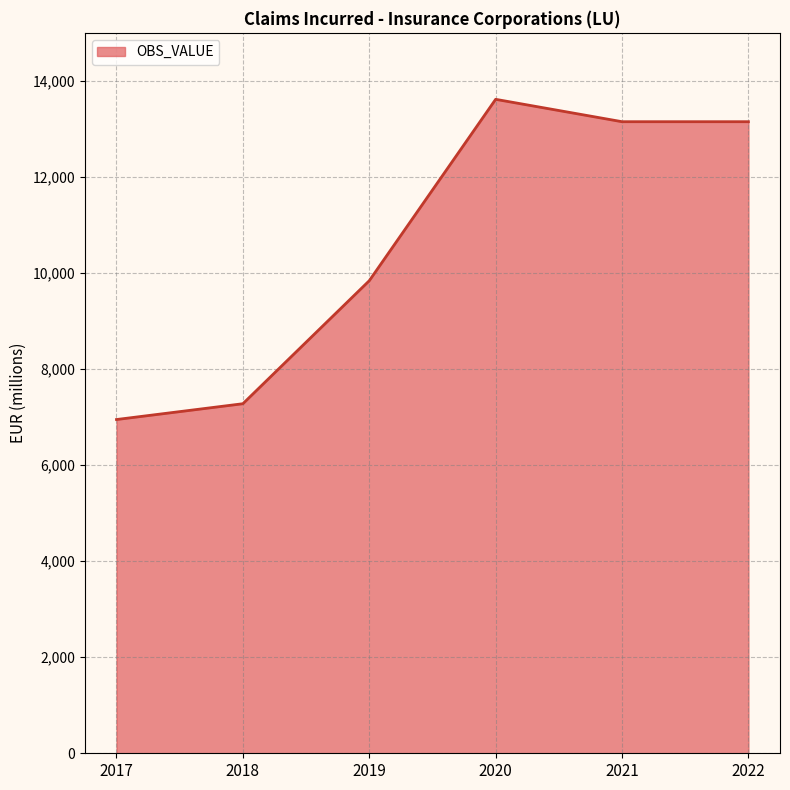

What is the ratio of the value at 2021 to the value at 2019?

1.3